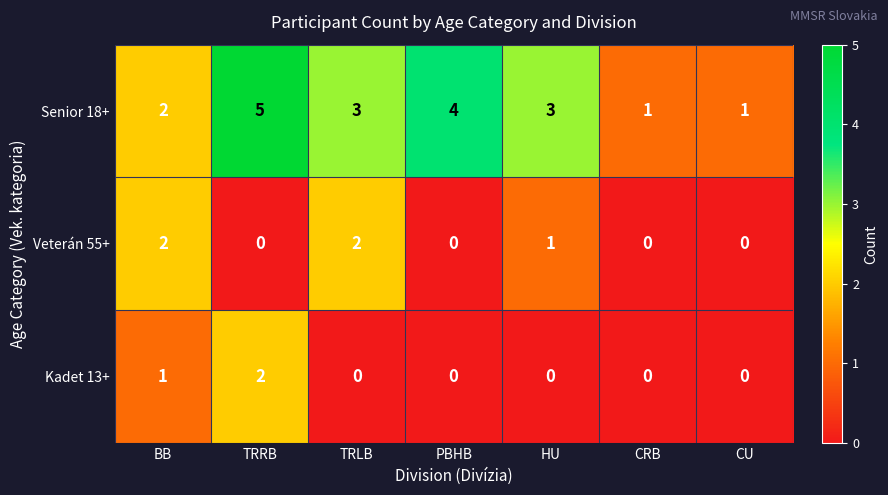

What is the spread (max minus min) of values at CRB?

1